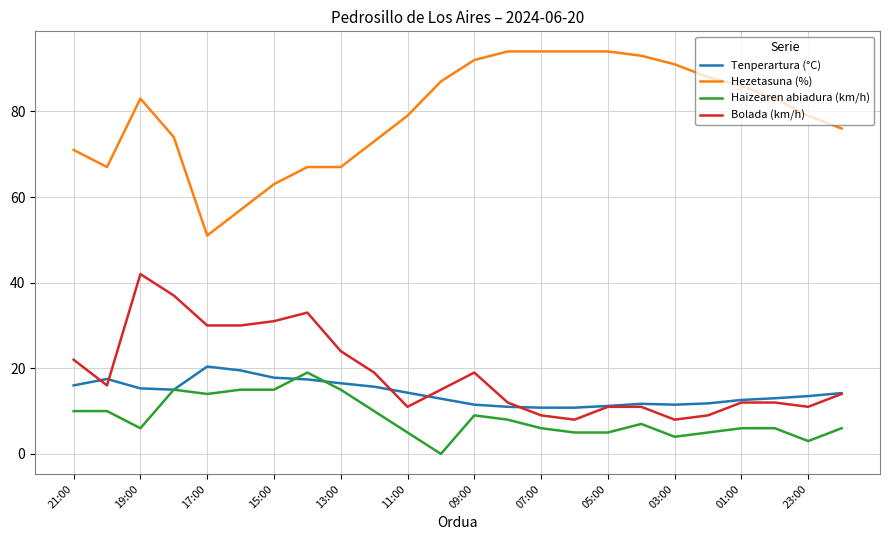

True or false: Haizearen abiadura (km/h) and Bolada (km/h) intersect in this chart.

False